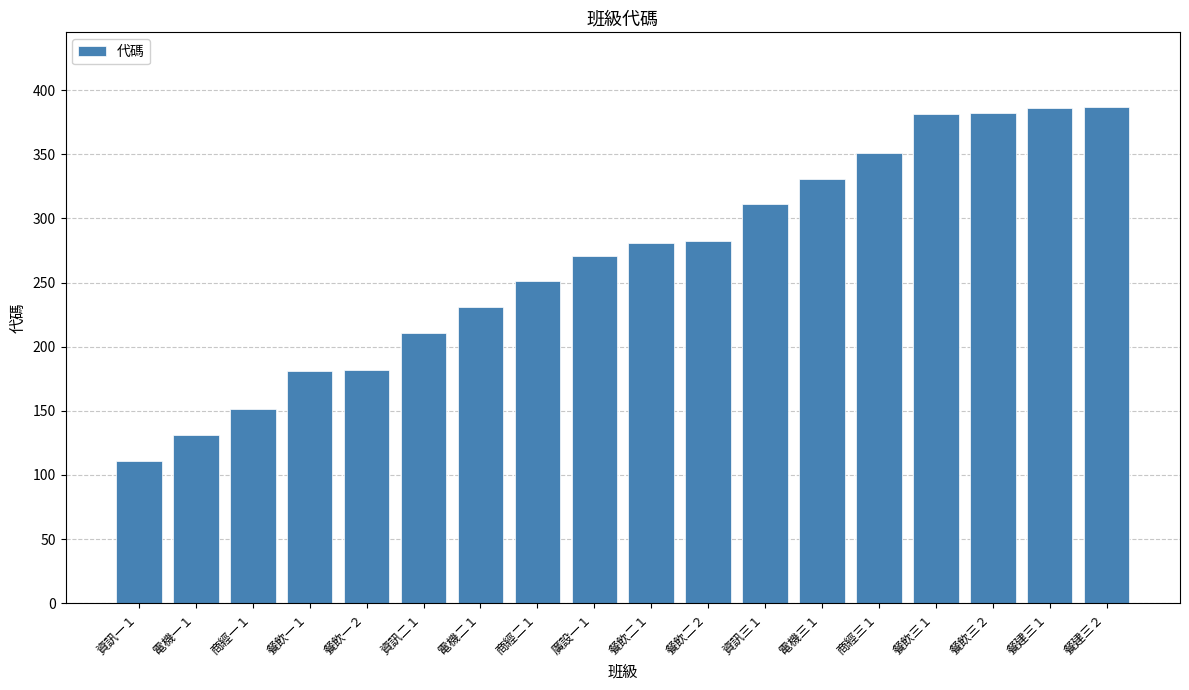

How many distinct data groups are displayed?

1